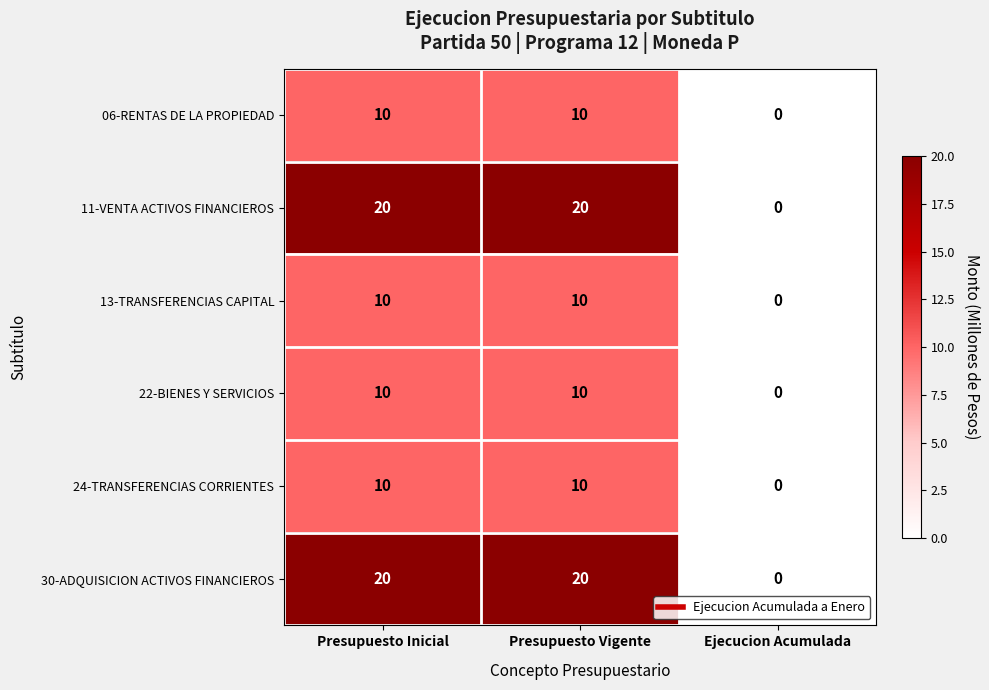

At which category does the chart reach its minimum across all series?

Ejecucion Acumulada